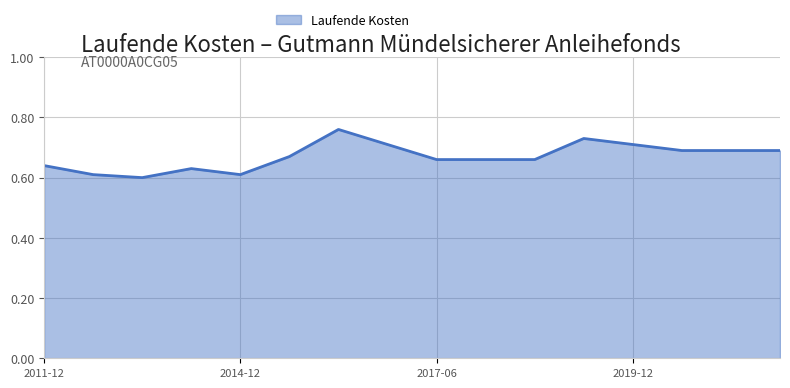

How many lines are shown in the chart?

1